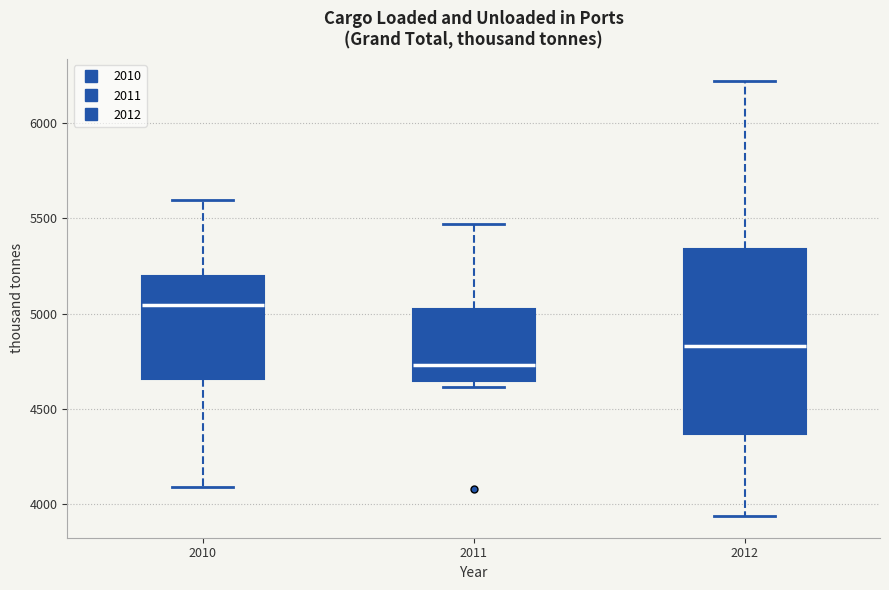

Reading left to right, read every box against the y-axis: the position of its median line, the range the box covers, and the ends of its whiskers. The values are not printed on the chart, so give them approximately, as read against the axis.

2010: median 5050, box 4650 to 5200, whiskers 4100 to 5600
2011: median 4750, box 4650 to 5000, whiskers 4600 to 5450
2012: median 4850, box 4350 to 5350, whiskers 3950 to 6200